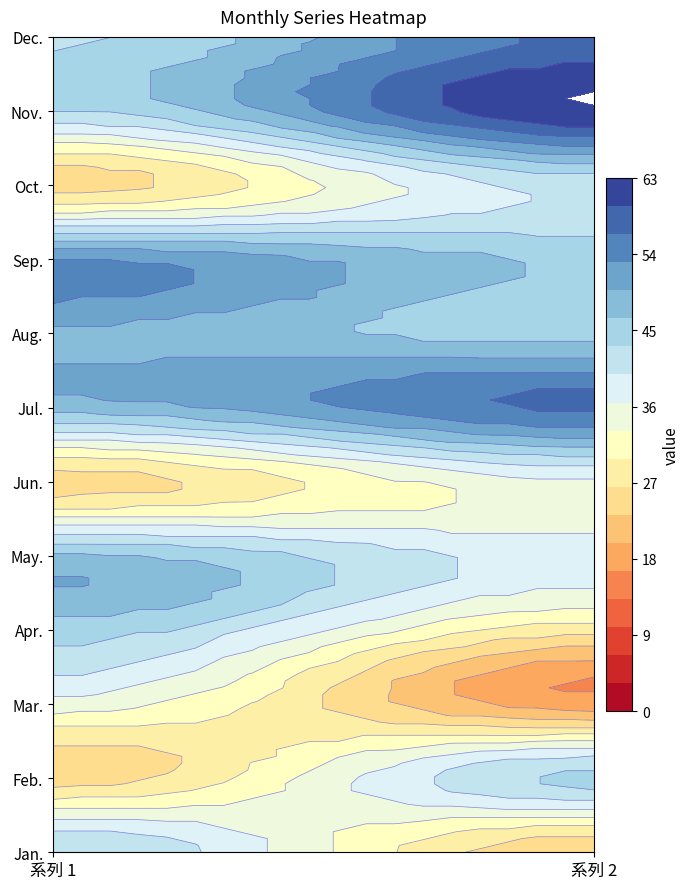

At how many categories does at least one series exceed 57?

1